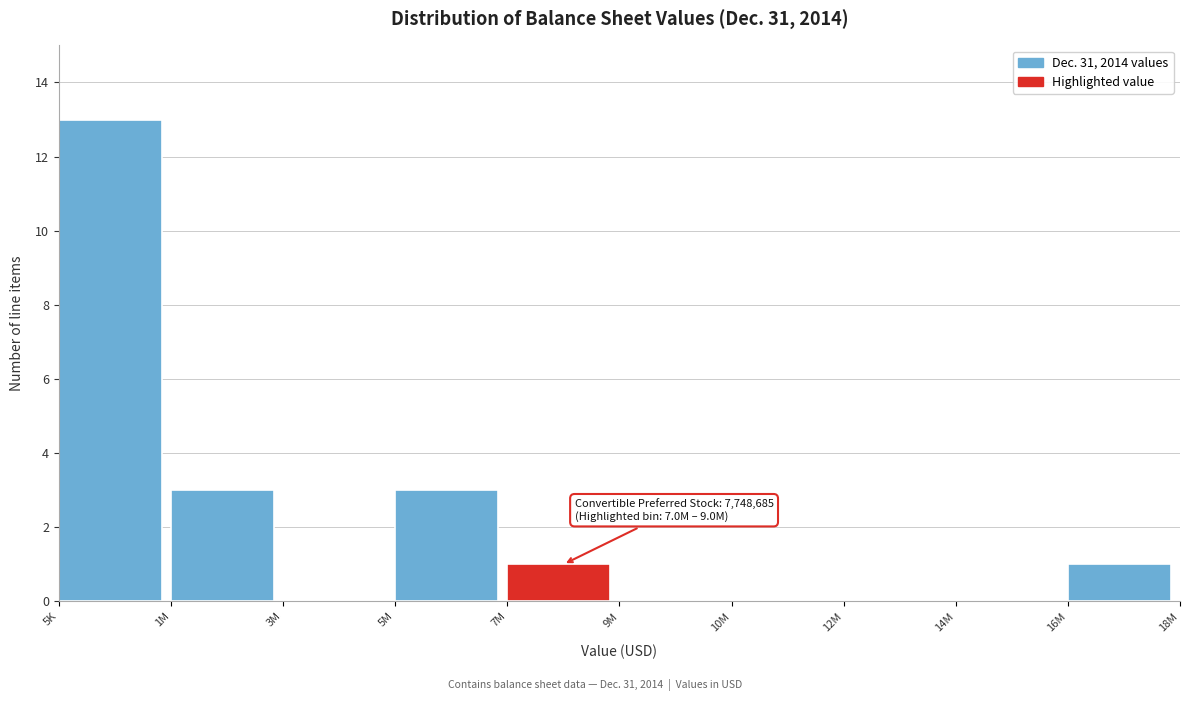

Reading right to left, what are all the values shown in this chart?

16M=1	14M=0	12M=0	10M=0	9M=0	7M=1	5M=3	3M=0	1M=3	5K=13